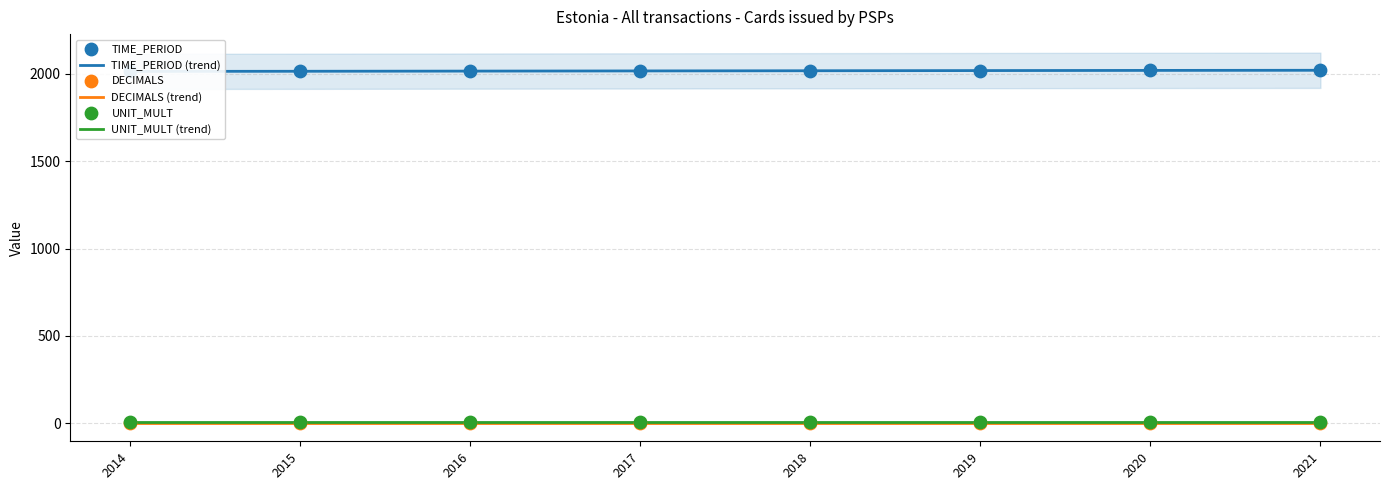

Which series reaches the maximum Y coordinate?

TIME_PERIOD